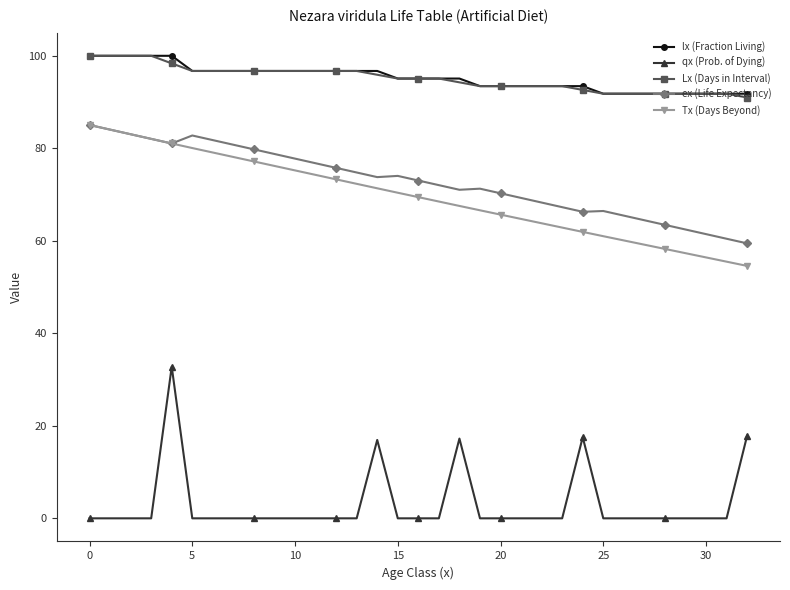

What is the maximum value shown in the chart?

100.0